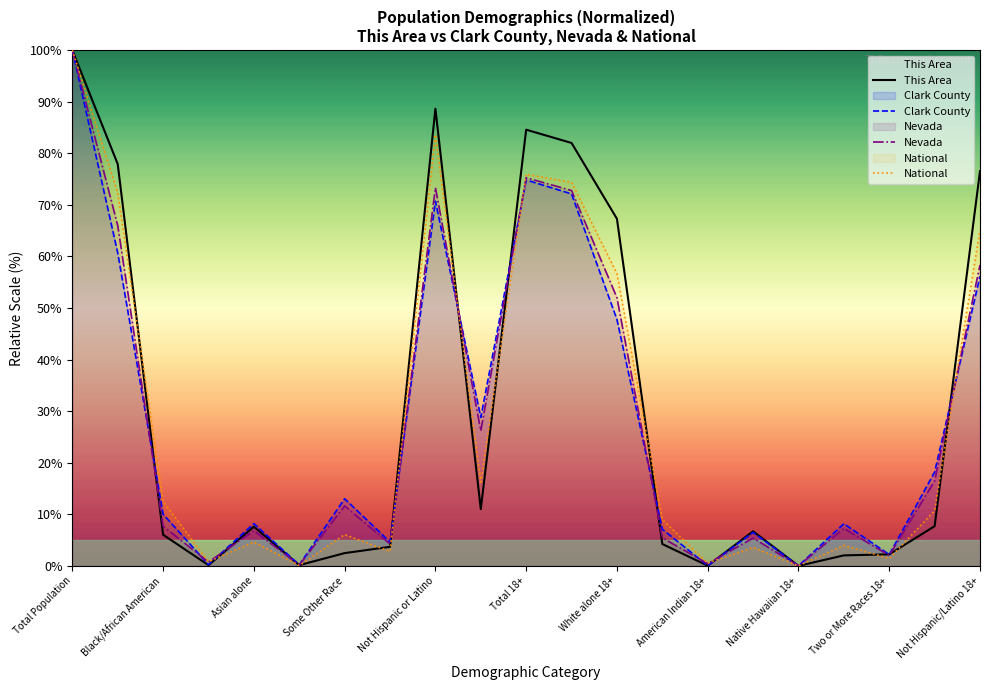

At which label does National reach its peak?

Total Population